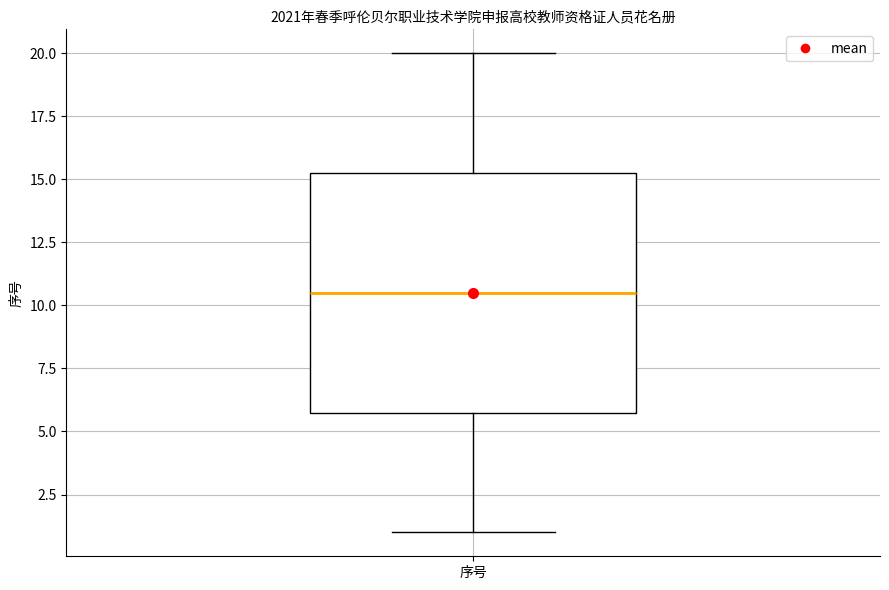

Transcribe this box plot: give where the median line is, the range the box spans, and where the two whiskers end, as read against the y-axis. The values are not printed on the chart, so give them approximately, as read against the axis.

median 10.5, box 6.0 to 15.5, whiskers 1.0 to 20.0